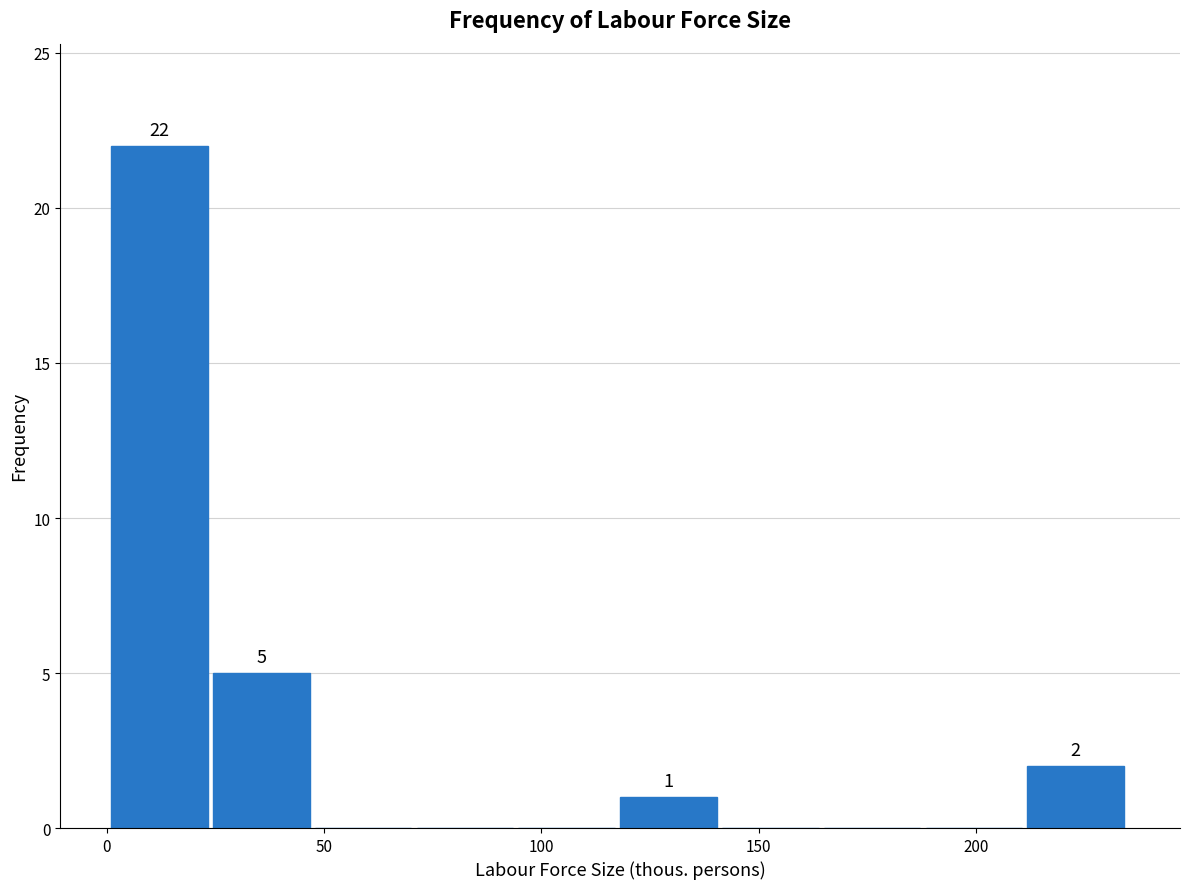

Which range on the x-axis has the tallest bar?

0 to 25